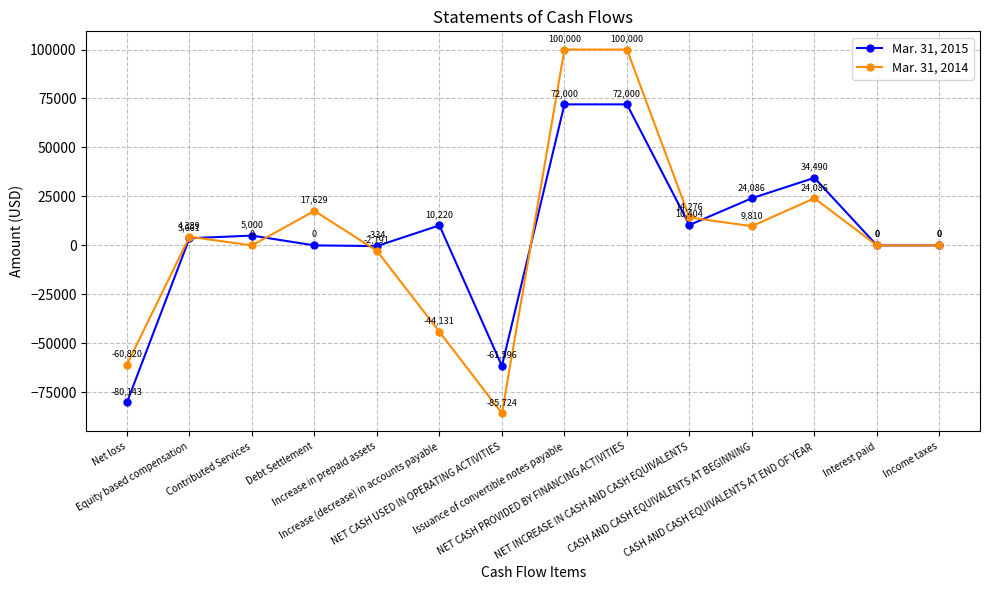

The Mar. 31, 2014 series shows 4389 at Equity based compensation. True or false?

True